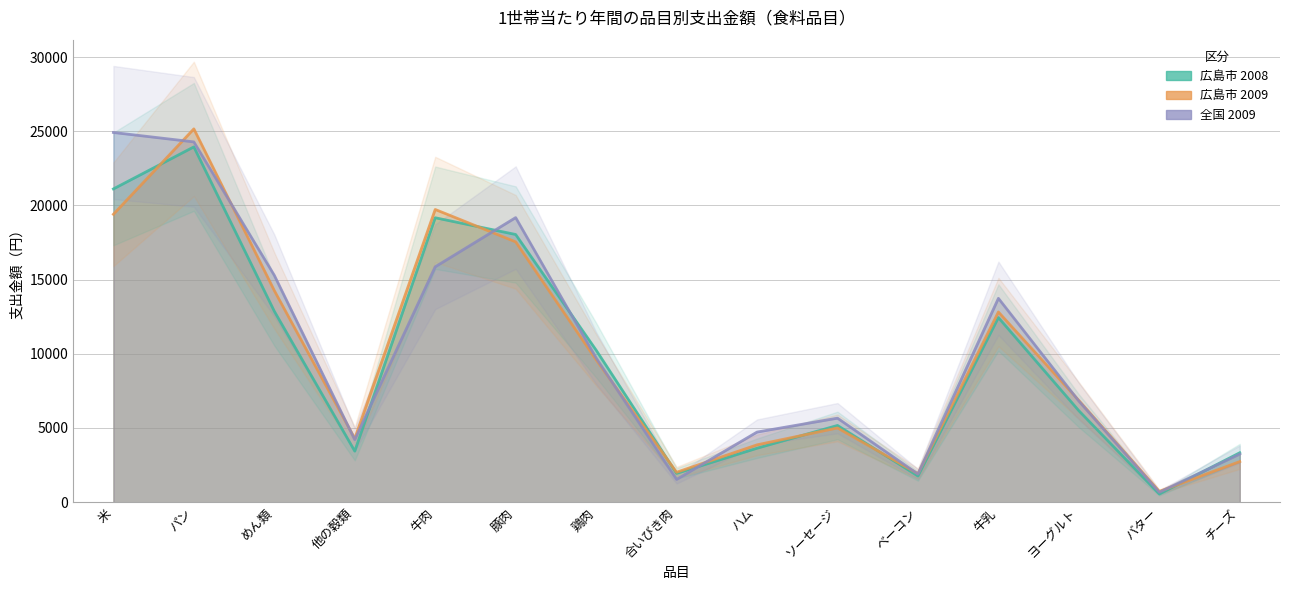

What is the label of the 11th point from the left?

ベーコン